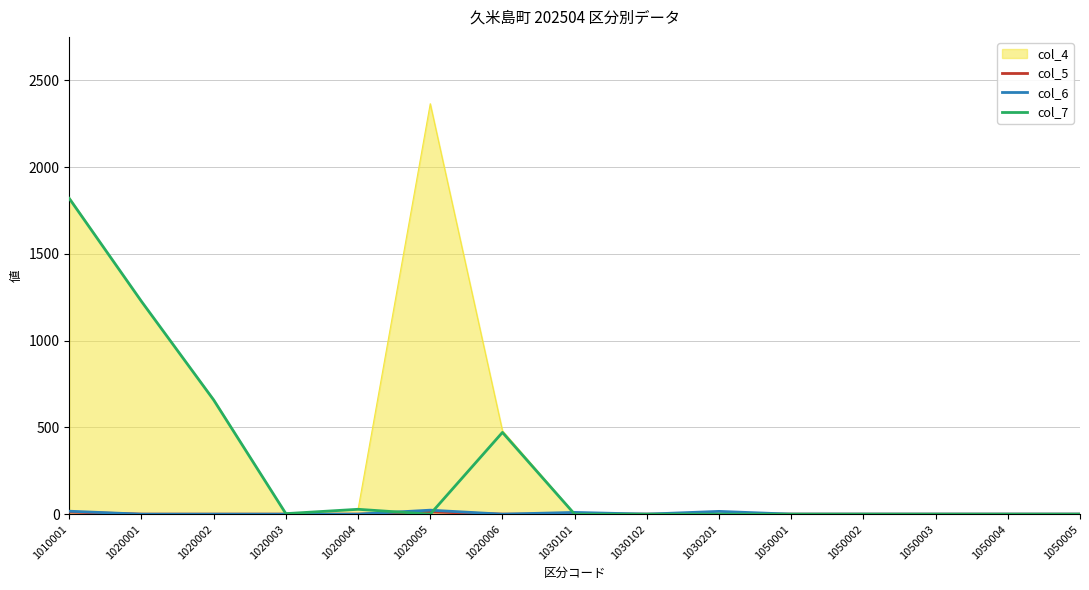

True or false: col_7 has a value of 0 at 1050001.

True